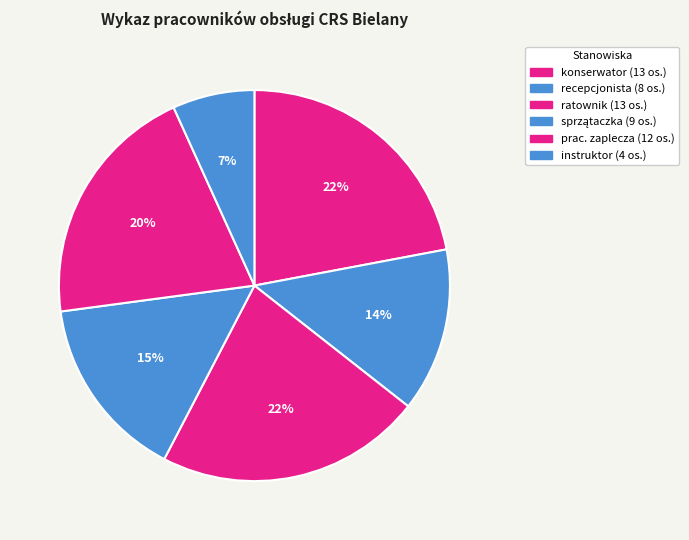

How many segments does this pie chart have?

6